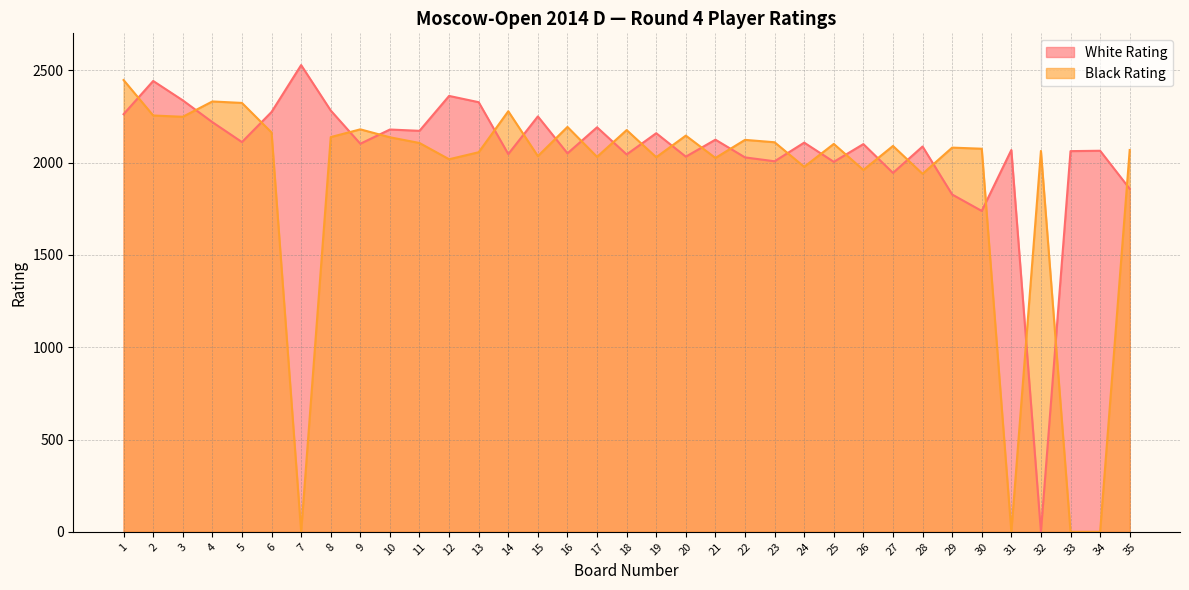

In White Rating, how many points are higher than both neighbors (excluding endpoints)?

13